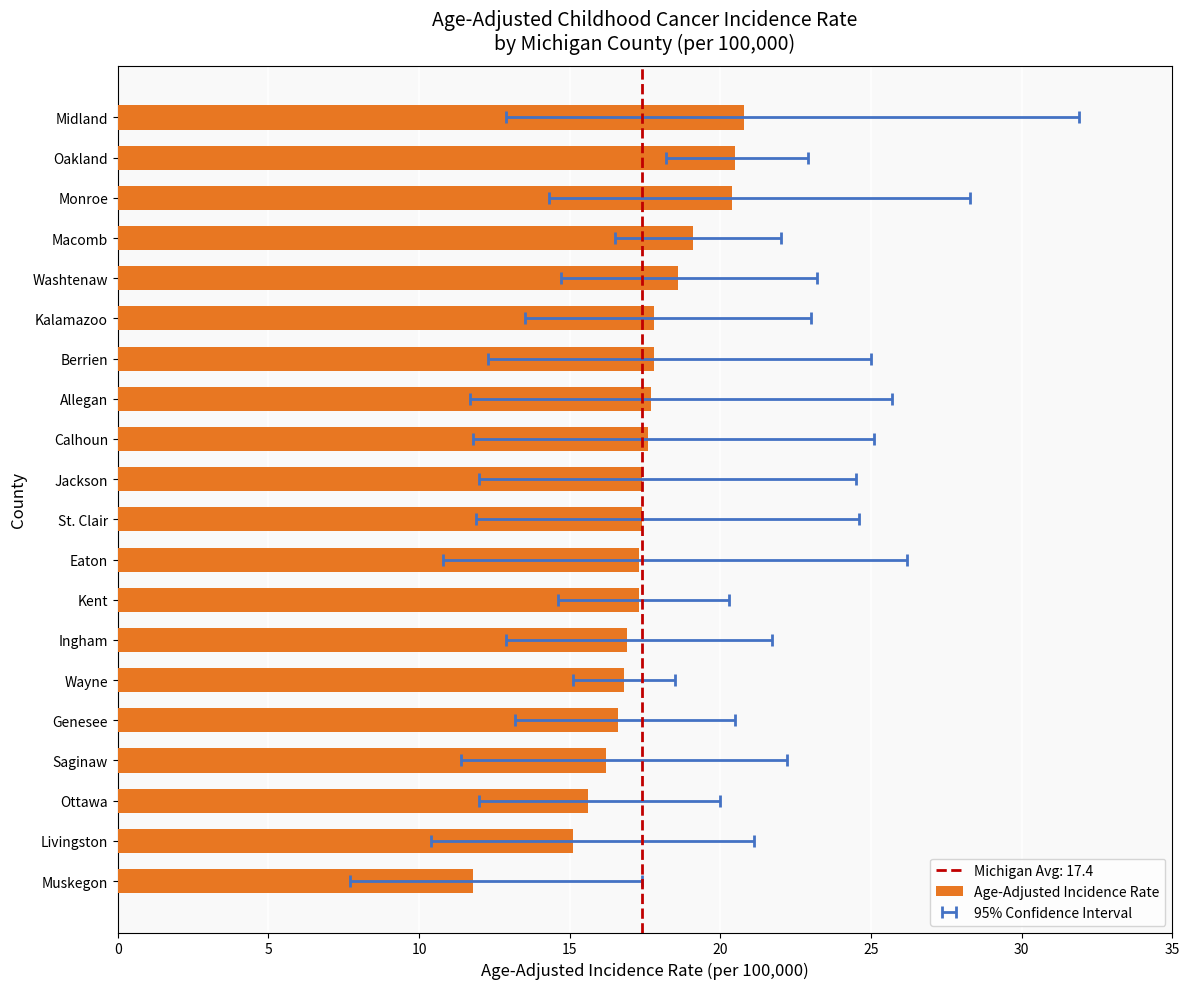

Count the number of values greater than 17.

13